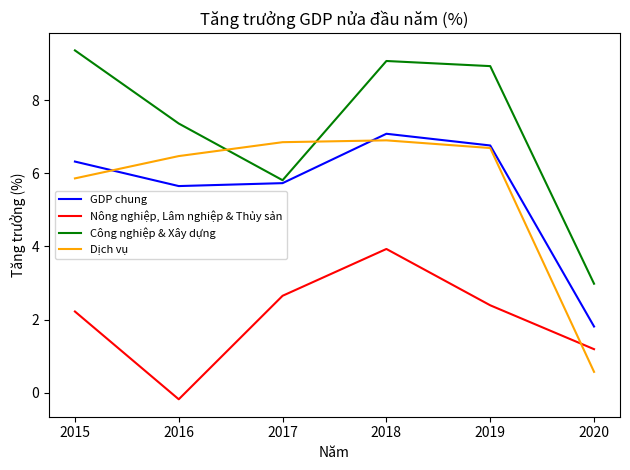

What is the difference between the highest and lowest values at 2015?

7.1